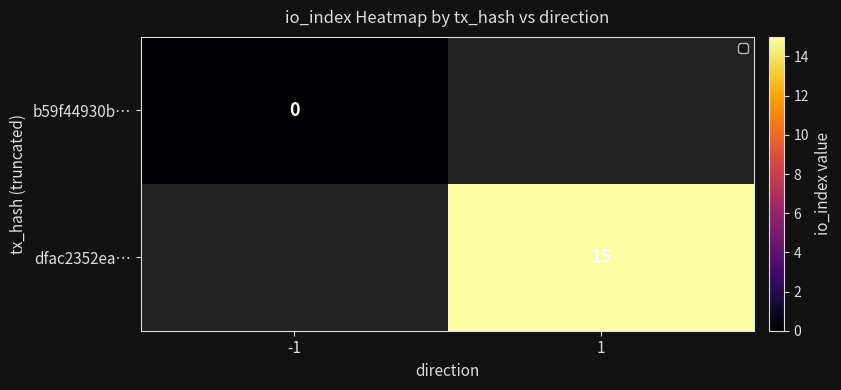

Is it true that dfac2352ea… equals 21 at 1?

False